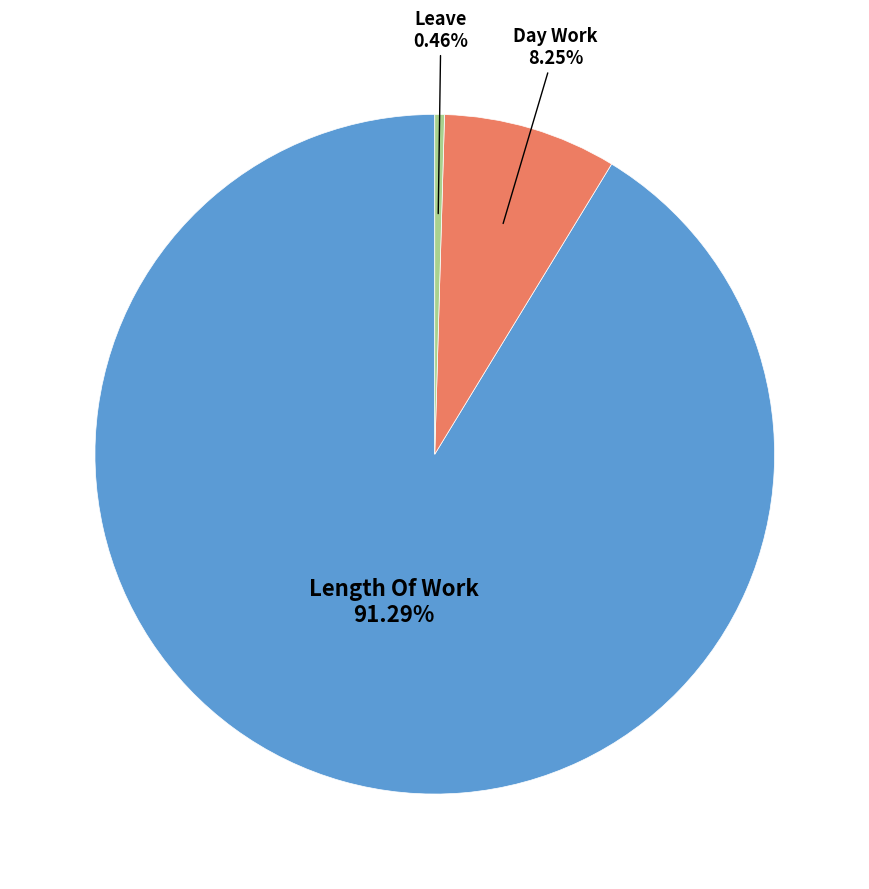

Is there any slice that represents more than half of the pie?

Yes